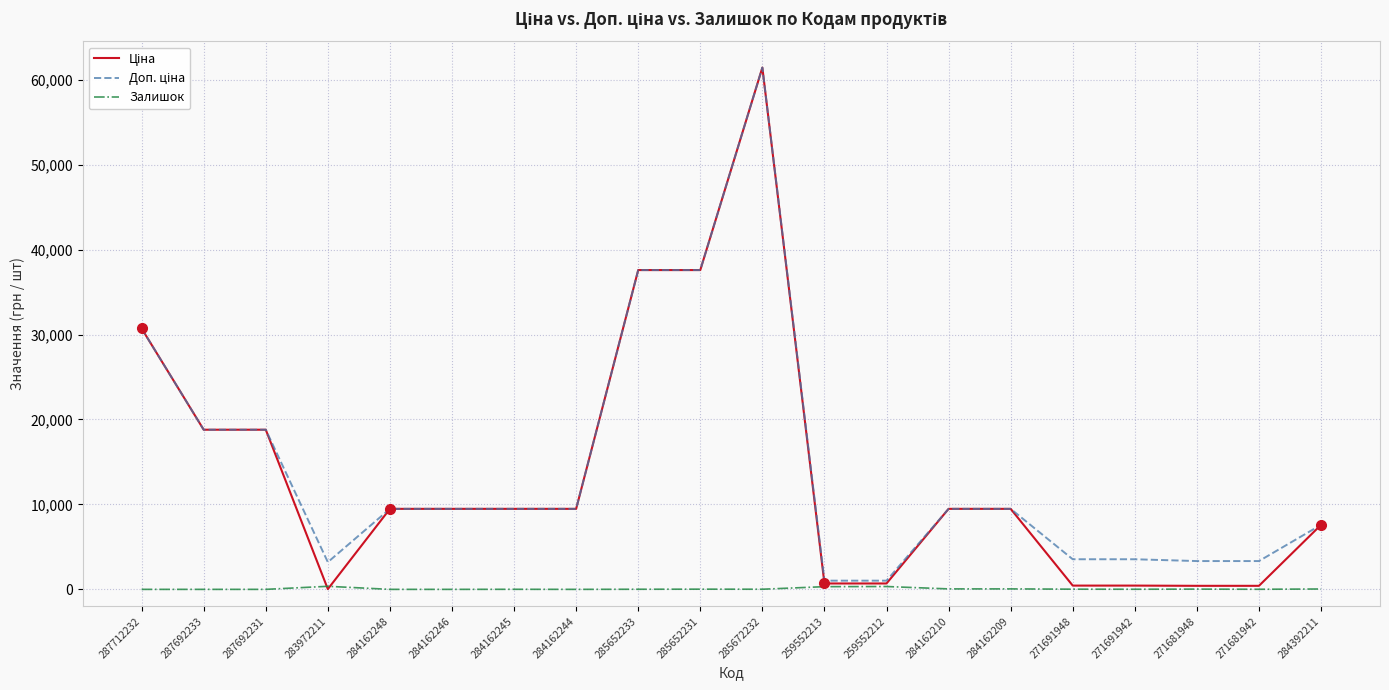

Which label corresponds to the largest value in the chart?

285672232